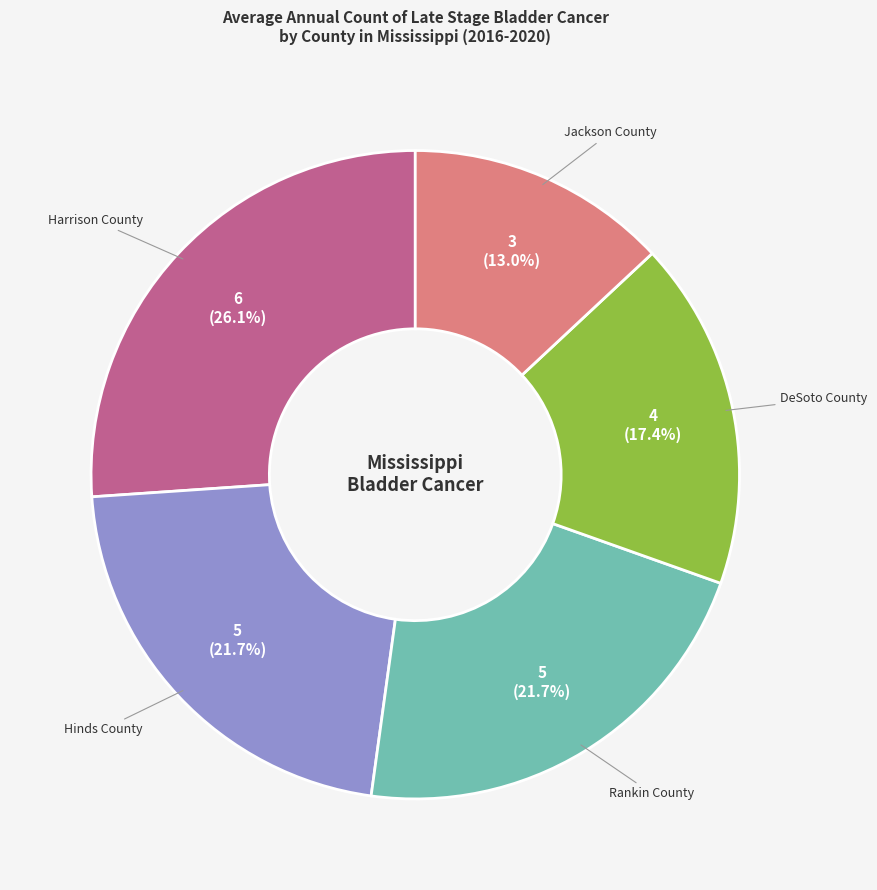

Is there a majority slice in this chart?

No